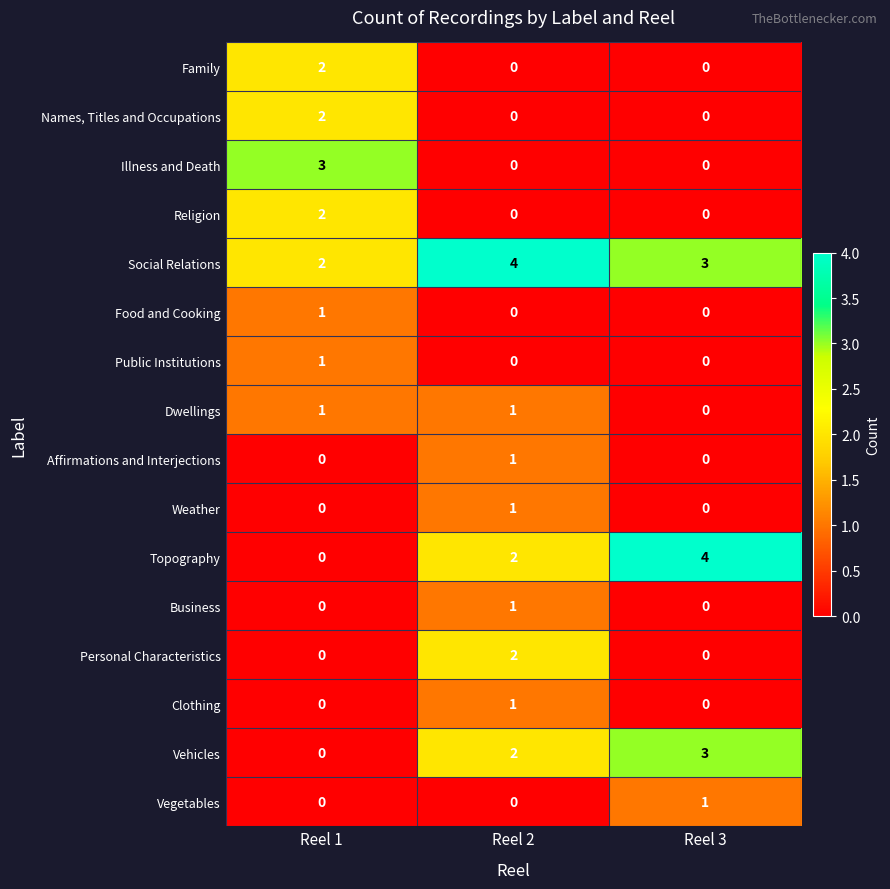

What is the maximum value for Topography?

4